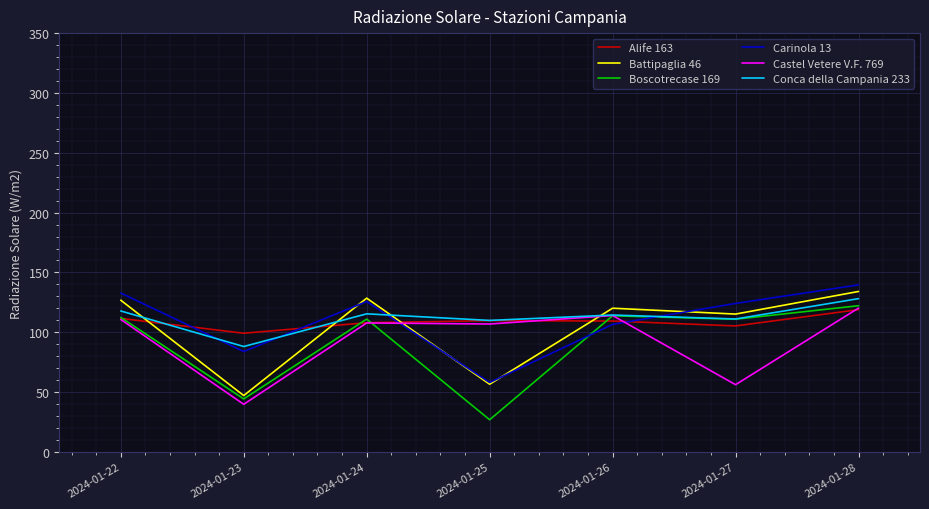

What is the total value across all series at 2024-01-27?

622.8